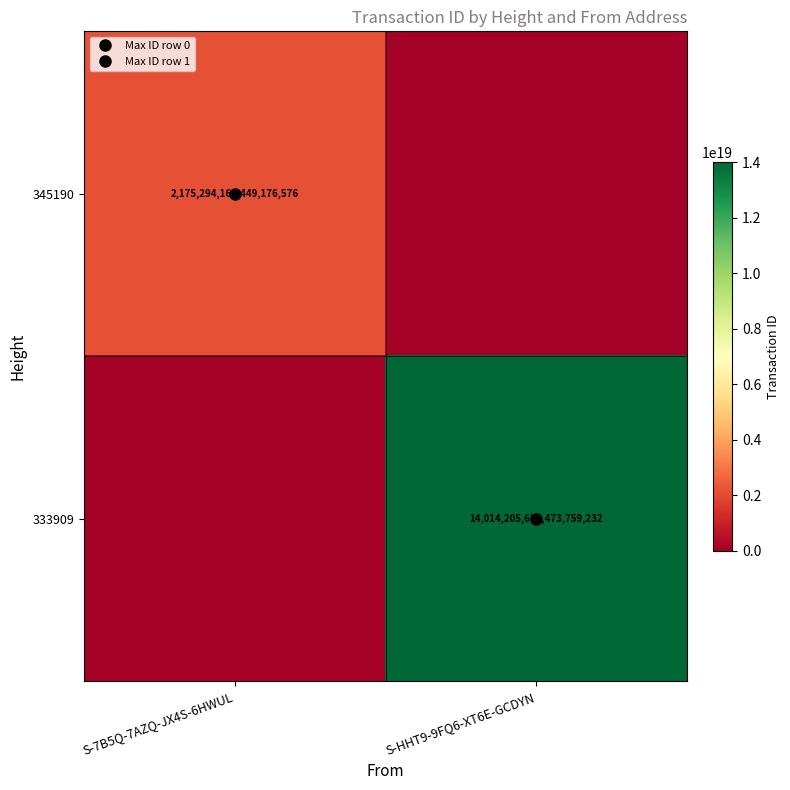

At which label is 345190 closest to 1087647084224588288?

S-7B5Q-7AZQ-JX4S-6HWUL